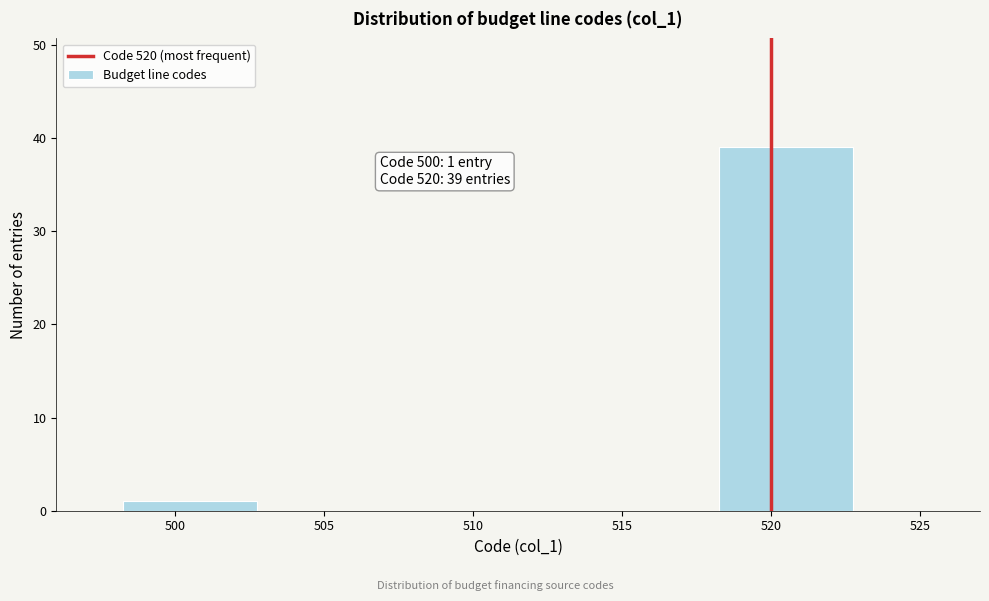

Which range on the x-axis has the tallest bar?

518 to 523